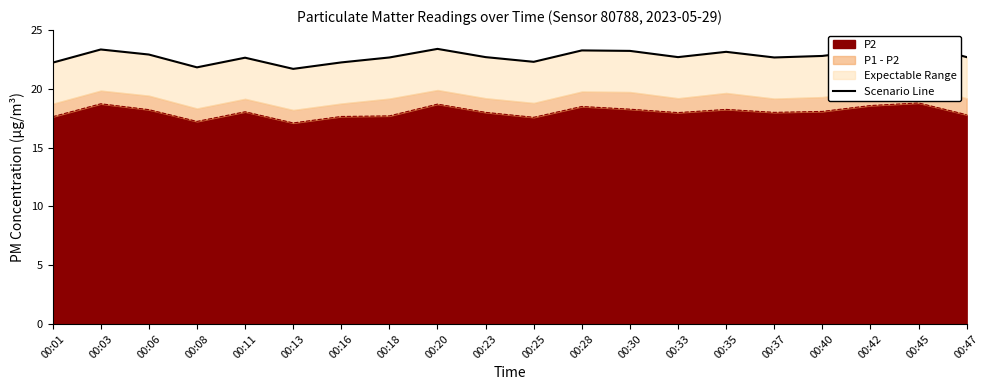

Rank the categories by value from highest to lowest.

00:45, 00:20, 00:03, 00:42, 00:28, 00:30, 00:35, 00:06, 00:40, 00:23, 00:33, 00:47, 00:18, 00:37, 00:11, 00:25, 00:16, 00:01, 00:08, 00:13